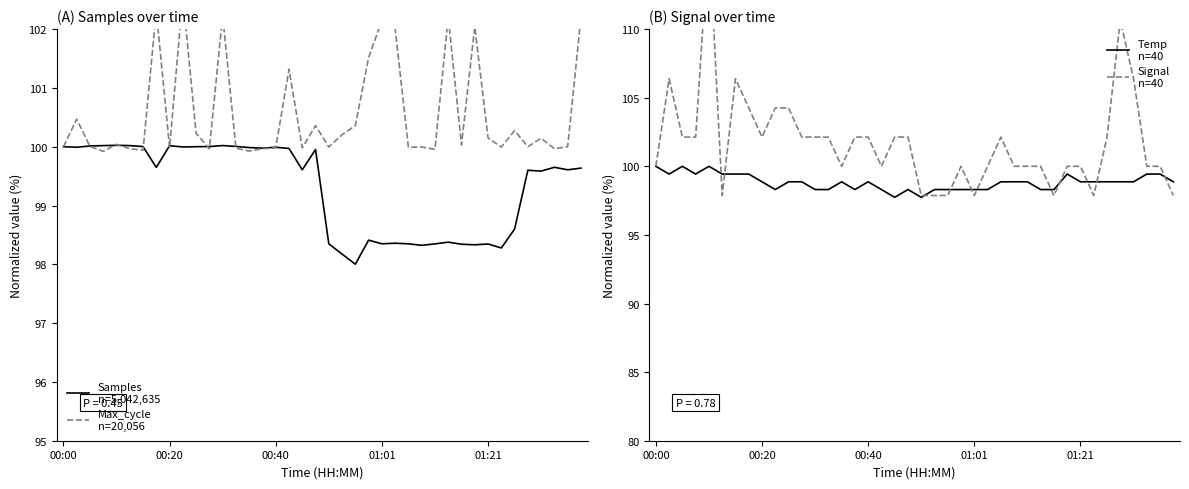

Read the Signal
n=40 value at 36.

106.4